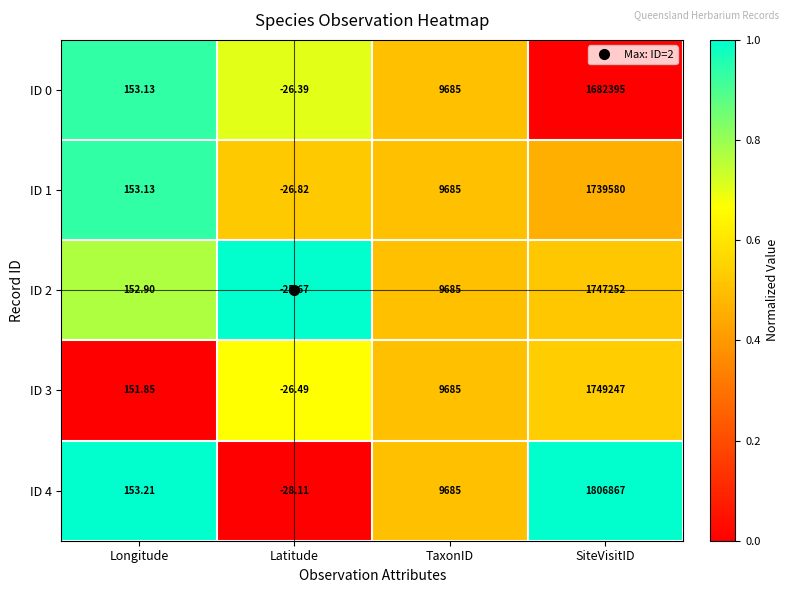

Which category has the lowest value in the ID 3 series?

Latitude